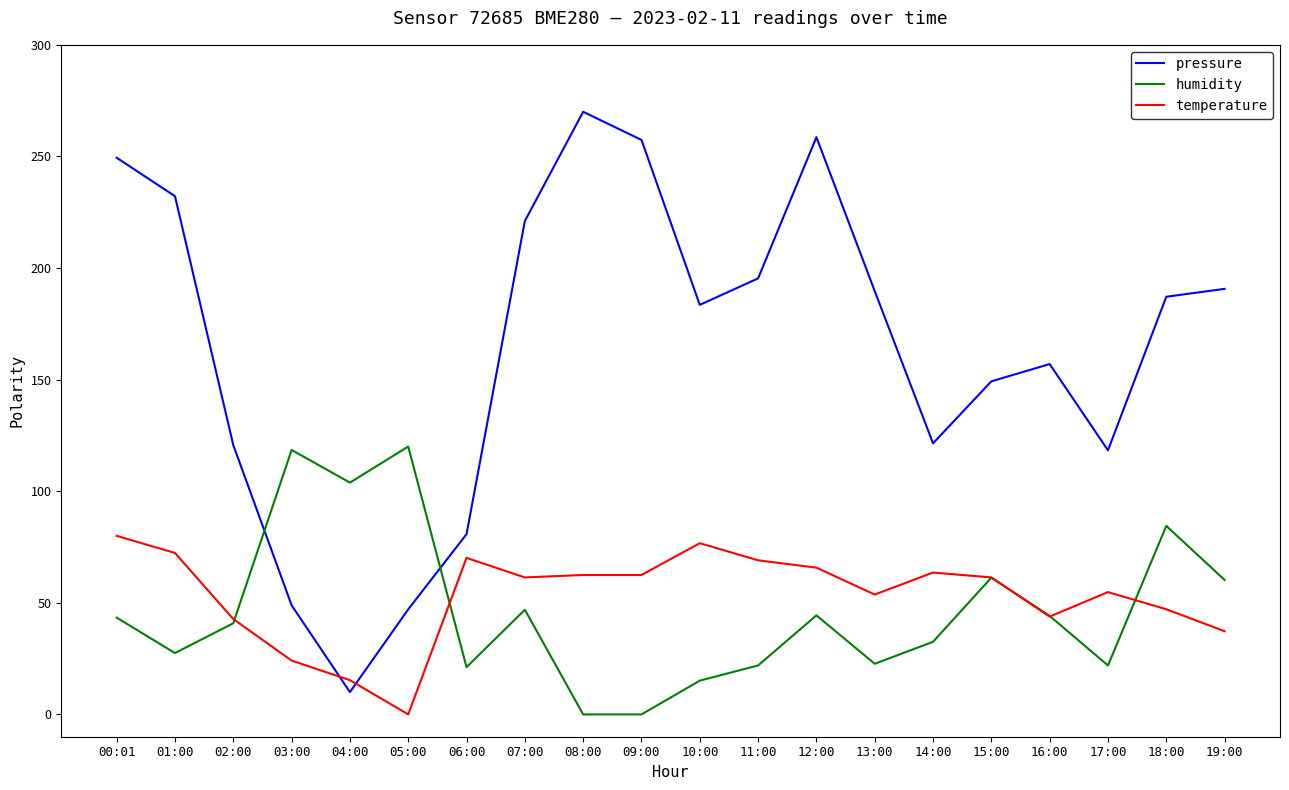

What is the total value across all series at 10:00?

275.3